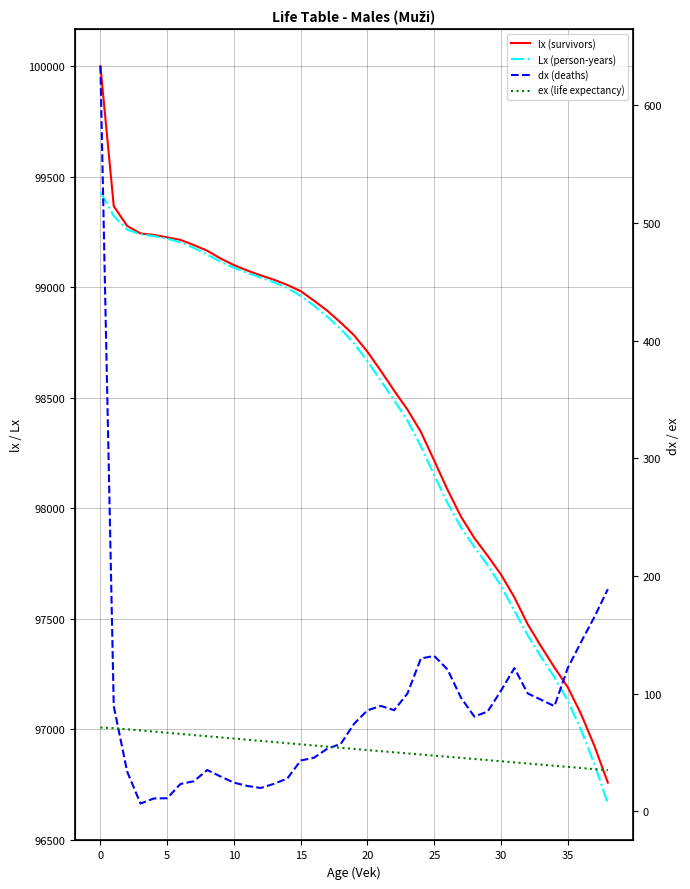

How many categories are shown in the chart?

39